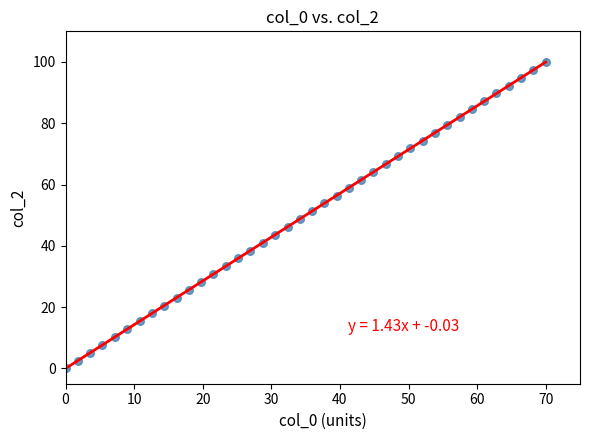

What is the range of X values (max minus min)?

70.0